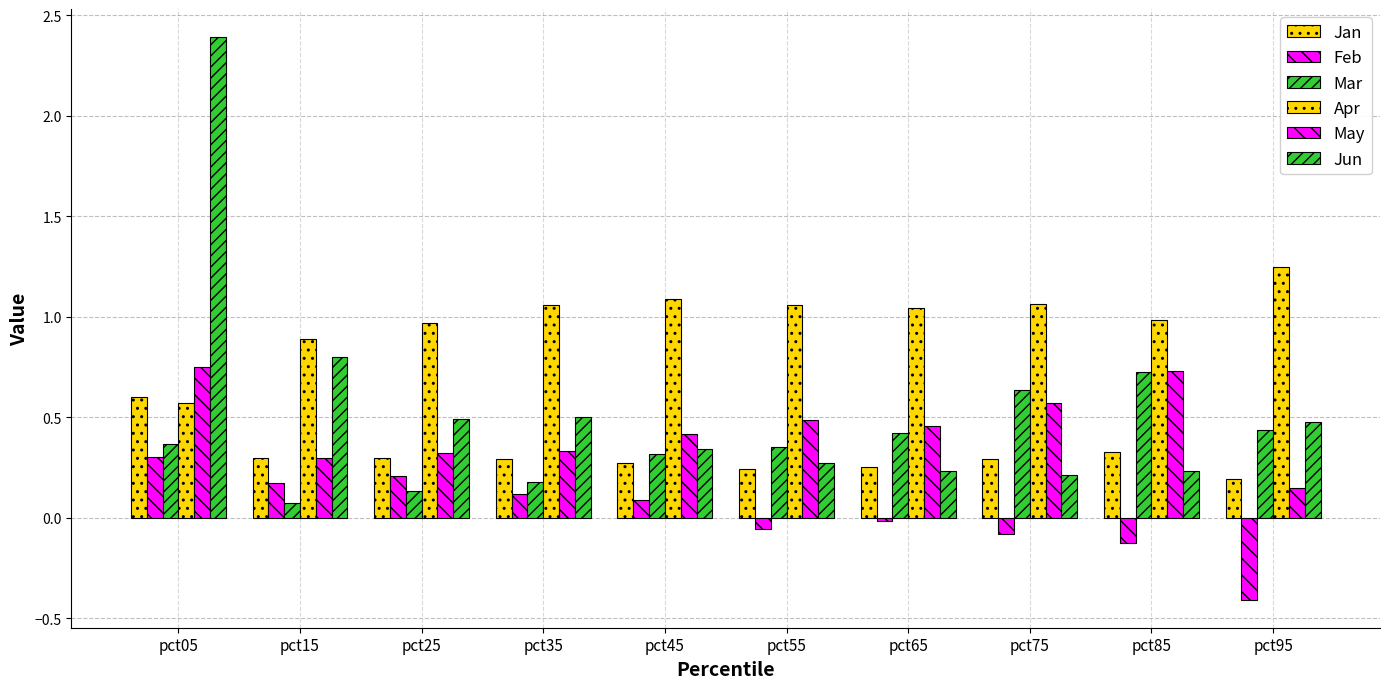

What is the total value across all series at pct05?

5.0